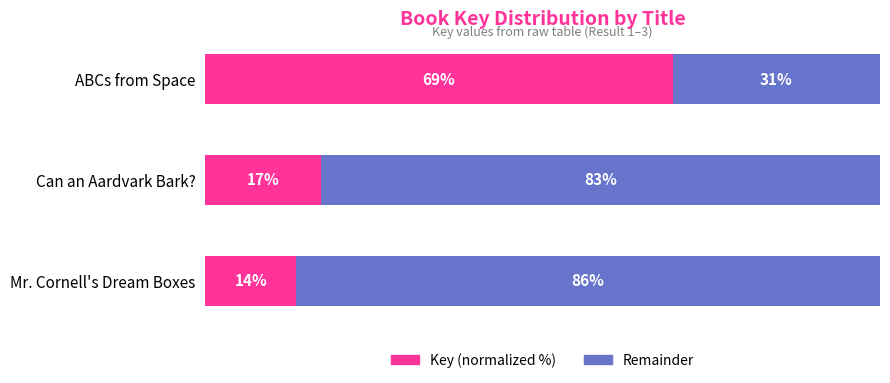

What are all the series names shown in the legend?

Key (normalized %), Remainder